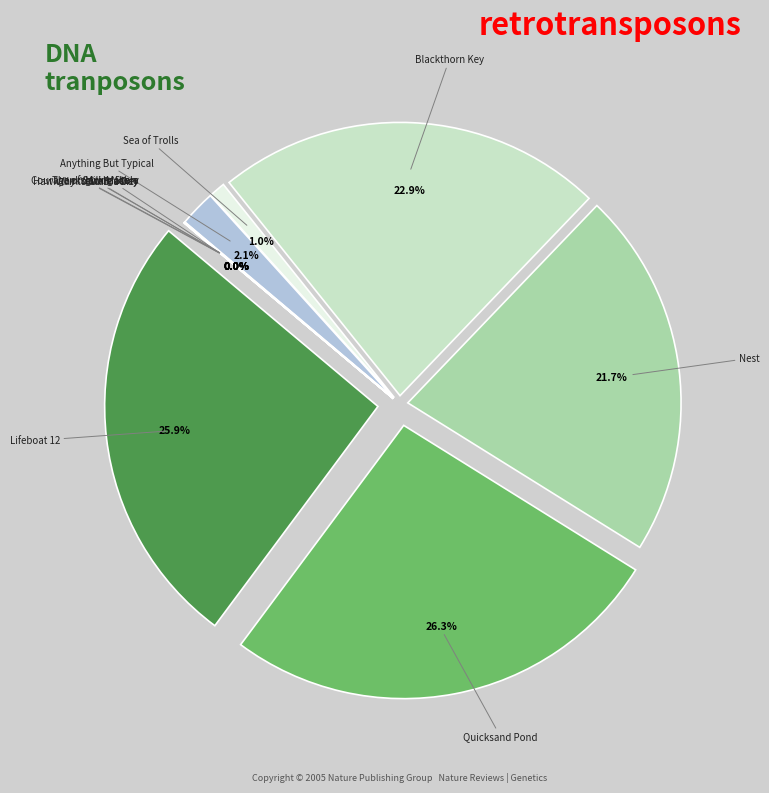

Combined, what portion of the pie is Quicksand Pond and Thanksgiving Story?

26.3%